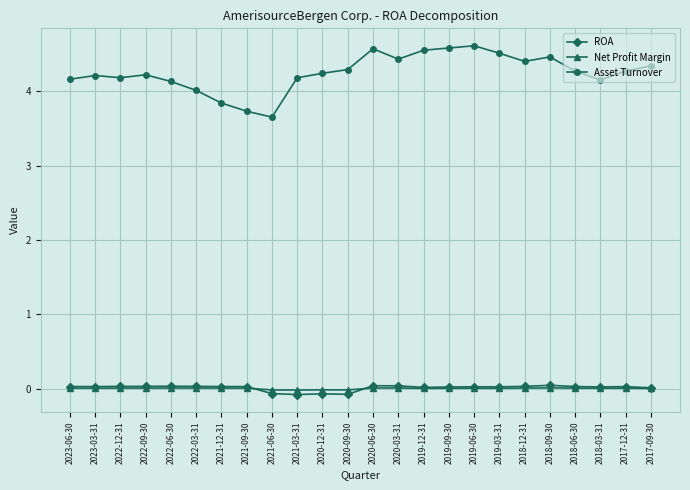

What is the sum of the ROA values at 2021-06-30 and 2019-12-31?

-0.1